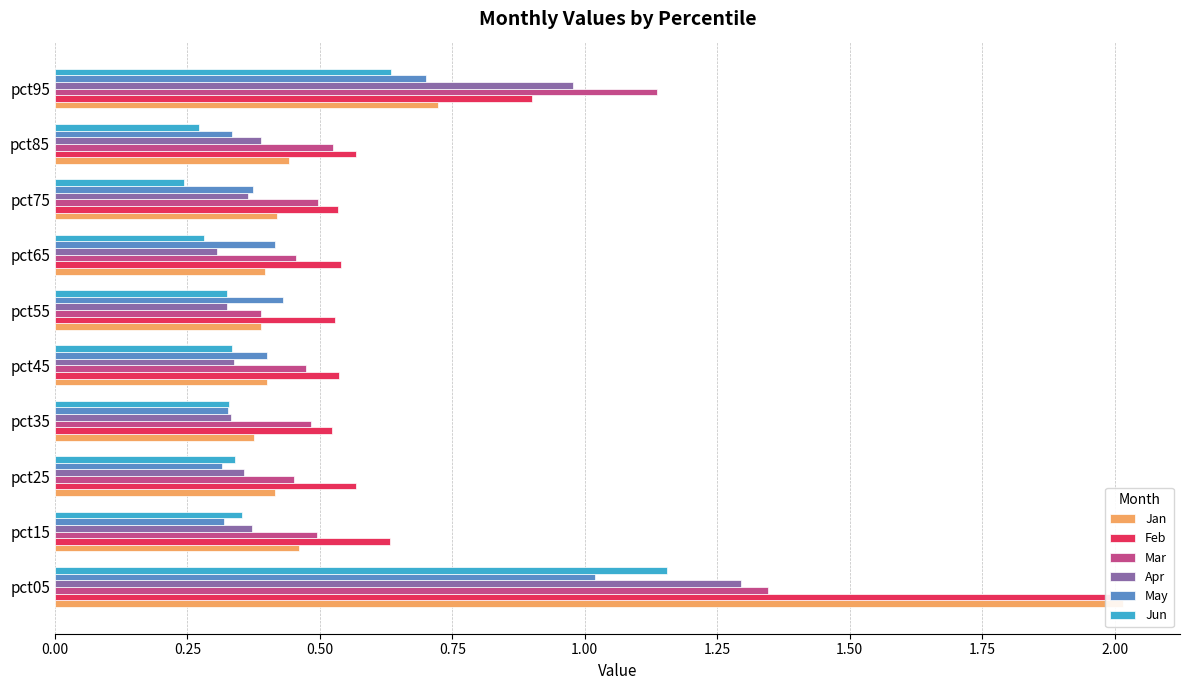

Rank the series by their maximum value, from lowest to highest.

May, Jun, Apr, Mar, Jan, Feb